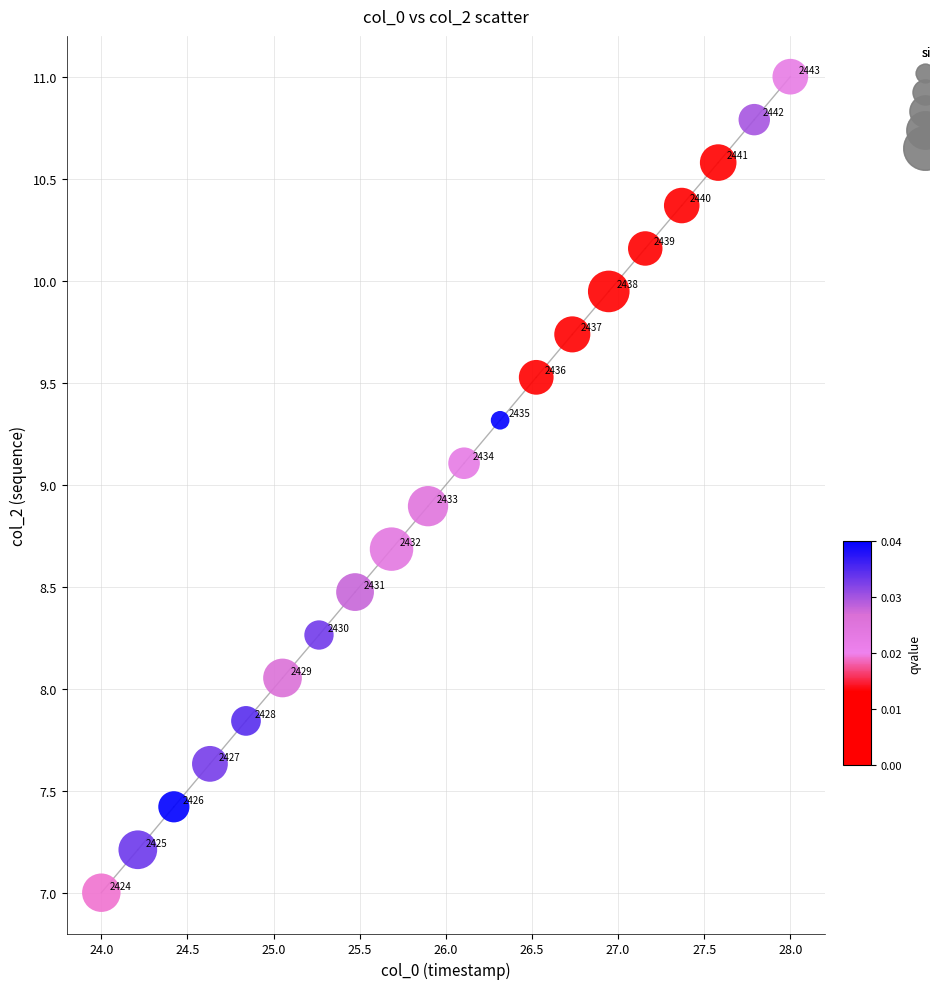

What is the range of X values (max minus min)?

4.0